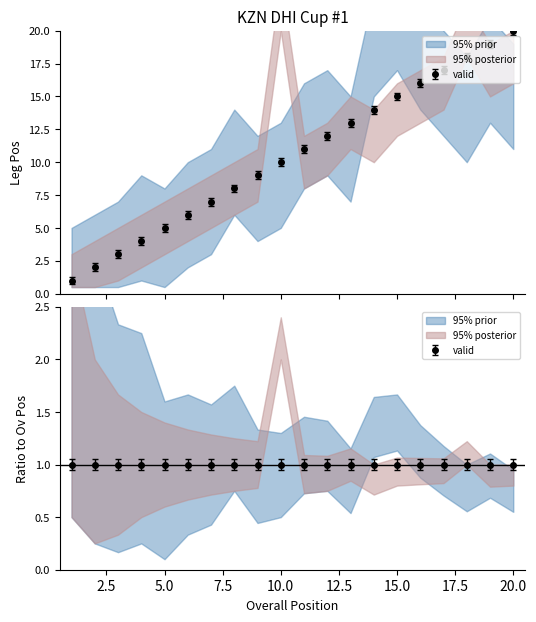

What is the approximate value of Leg1_Pos at 18, to the nearest 5?

15